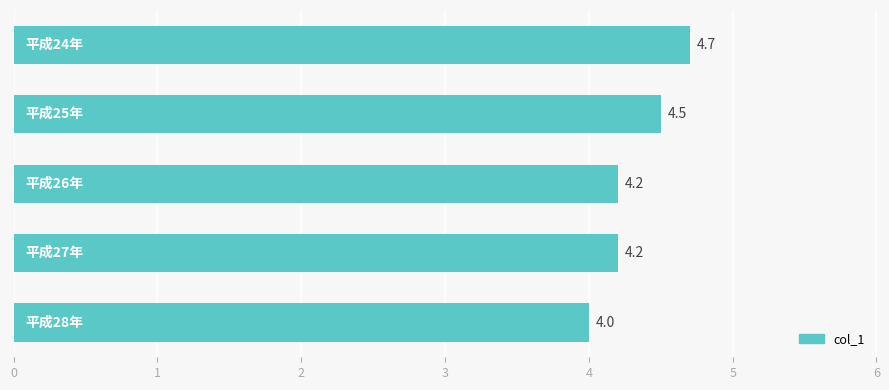

What is the minimum value shown in the chart?

4.0